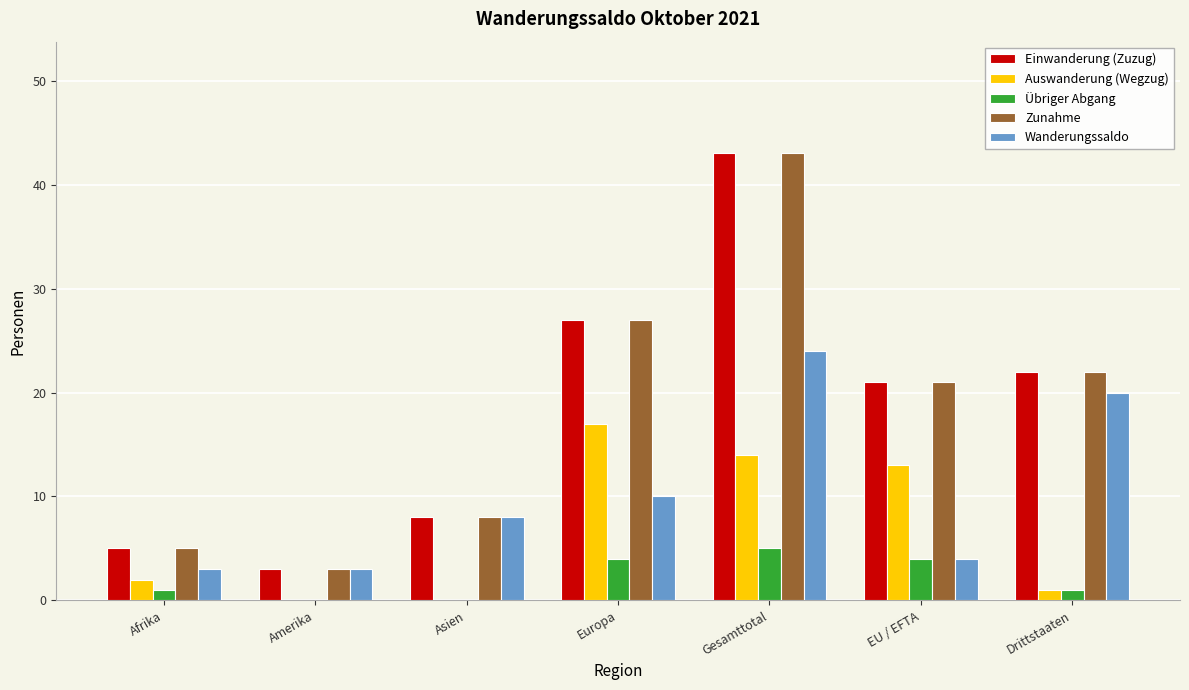

What is the total value across all series at Gesamttotal?

129